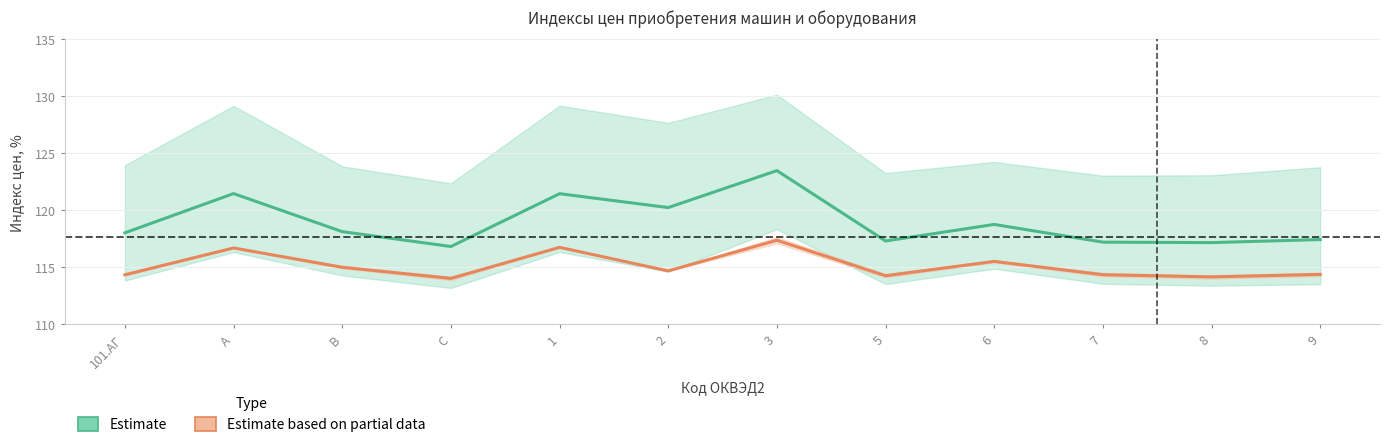

The value of Estimate (январь–июль) at 7 is 42.2. True or false?

False